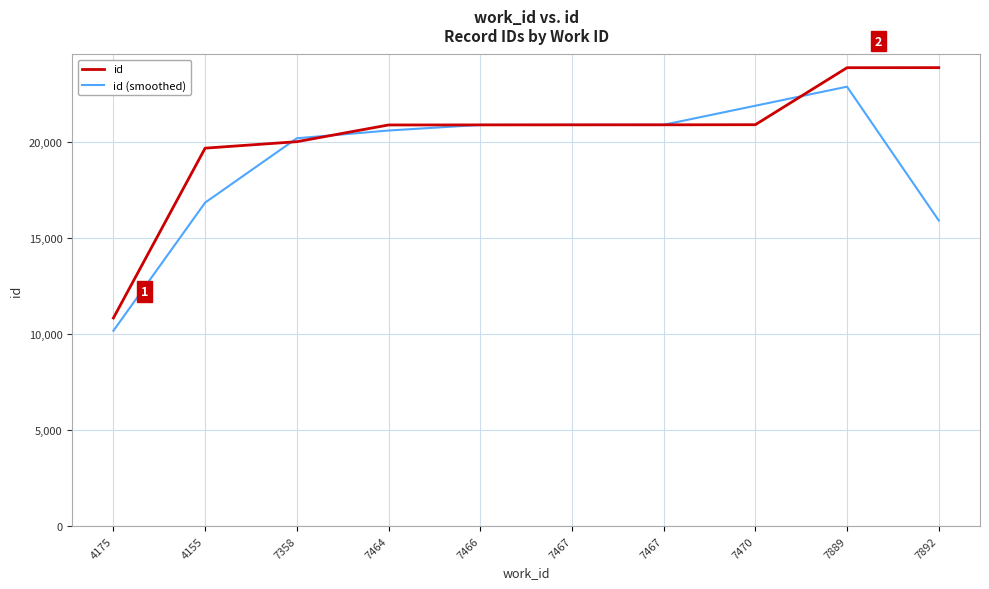

Between 7358 and 7889, which series saw the biggest shift?

id